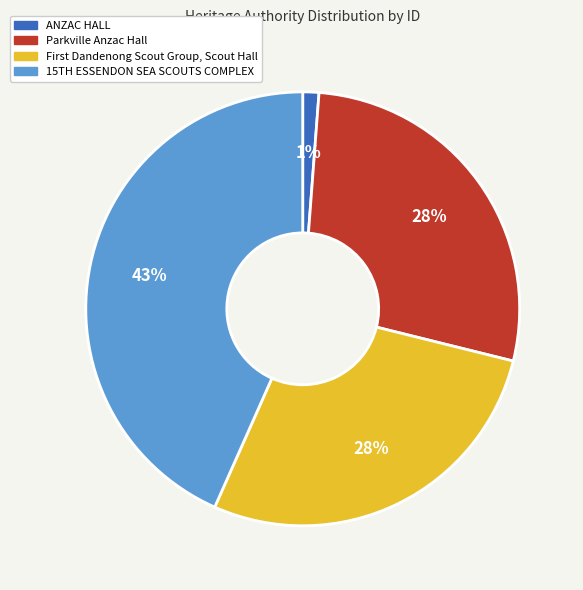

Is there any slice that represents more than half of the pie?

No